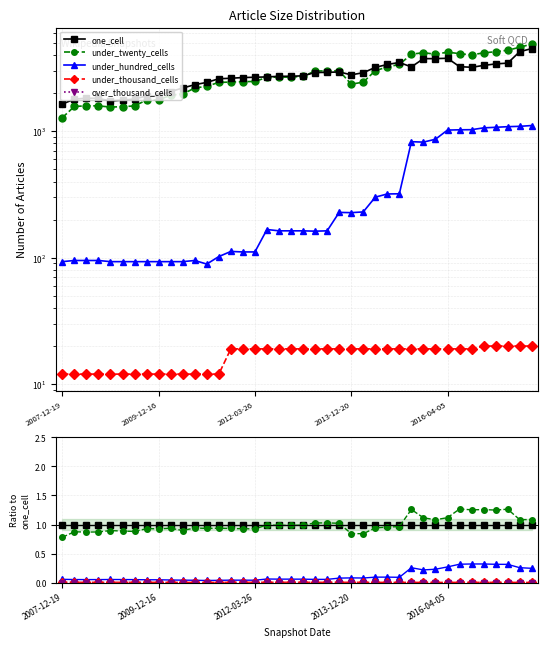

Reading left to right, extract all data points from this chart.

one_cell: 1.0	1.0	1.0	1.0	1.0	1.0	1.0	1.0	1.0	1.0	1.0	1.0	1.0	1.0	1.0	1.0	1.0	1.0	1.0	1.0	1.0	1.0	1.0	1.0	1.0	1.0	1.0	1.0	1.0	1.0	1.0	1.0	1.0	1.0	1.0	1.0	1.0	1.0	1.0	1.0
under_twenty_cells: 0.8	0.9	0.9	0.9	0.9	0.9	0.9	0.9	0.9	0.9	0.9	0.9	0.9	0.9	0.9	0.9	0.9	1.0	1.0	1.0	1.0	1.0	1.0	1.0	0.8	0.8	0.9	1.0	1.0	1.3	1.1	1.1	1.1	1.3	1.3	1.3	1.2	1.3	1.1	1.1
under_hundred_cells: 0.1	0.1	0.1	0.1	0.1	0.1	0.1	0.0	0.0	0.0	0.0	0.0	0.0	0.0	0.0	0.0	0.0	0.1	0.1	0.1	0.1	0.1	0.1	0.1	0.1	0.1	0.1	0.1	0.1	0.3	0.2	0.2	0.3	0.3	0.3	0.3	0.3	0.3	0.3	0.2
under_thousand_cells: 0.0	0.0	0.0	0.0	0.0	0.0	0.0	0.0	0.0	0.0	0.0	0.0	0.0	0.0	0.0	0.0	0.0	0.0	0.0	0.0	0.0	0.0	0.0	0.0	0.0	0.0	0.0	0.0	0.0	0.0	0.0	0.0	0.0	0.0	0.0	0.0	0.0	0.0	0.0	0.0
over_thousand_cells: 0.0	0.0	0.0	0.0	0.0	0.0	0.0	0.0	0.0	0.0	0.0	0.0	0.0	0.0	0.0	0.0	0.0	0.0	0.0	0.0	0.0	0.0	0.0	0.0	0.0	0.0	0.0	0.0	0.0	0.0	0.0	0.0	0.0	0.0	0.0	0.0	0.0	0.0	0.0	0.0